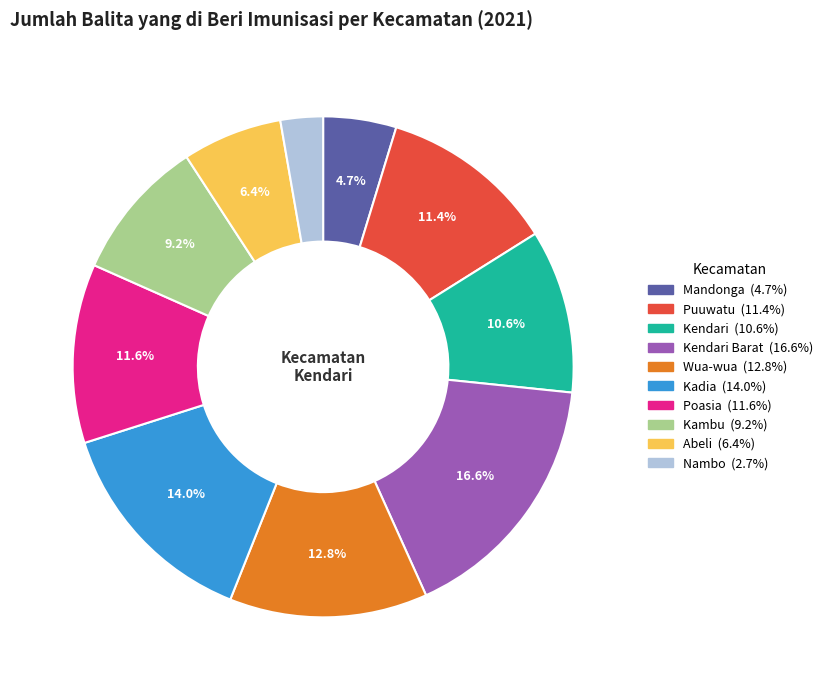

Is there a majority slice in this chart?

No